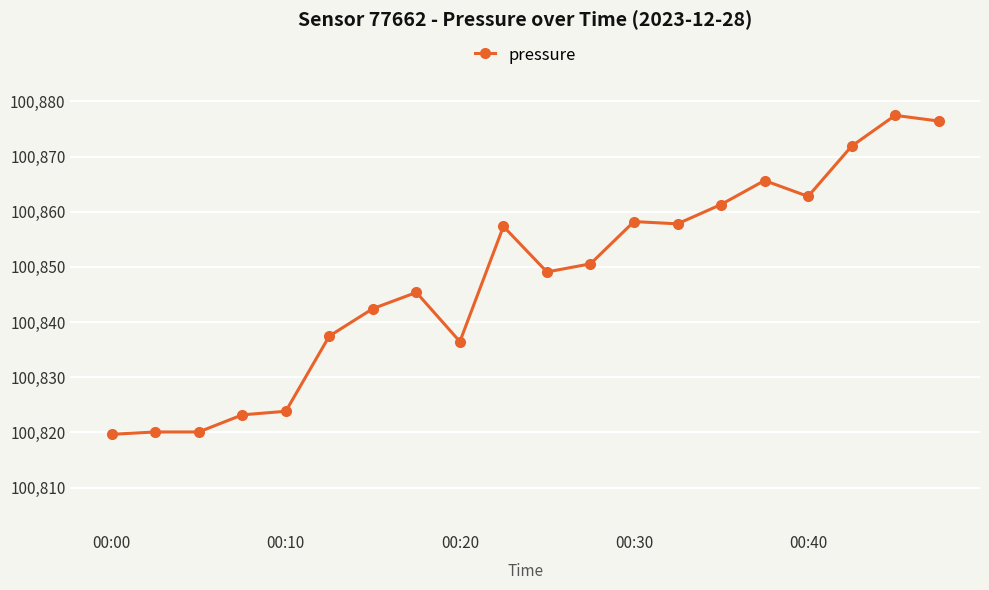

What is the maximum value shown in the chart?

100877.5